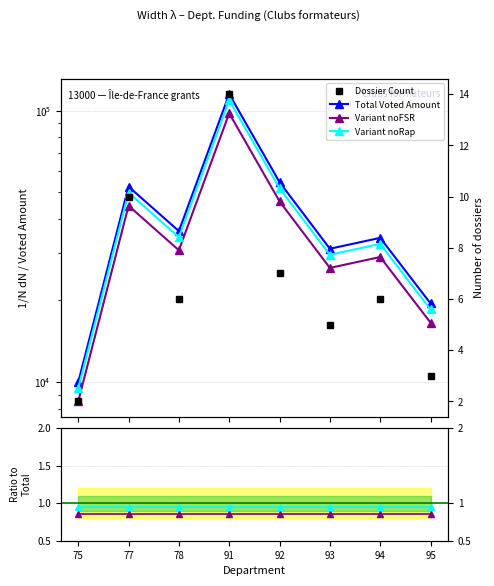

Which series has the largest range (max minus min)?

Total Voted Amount